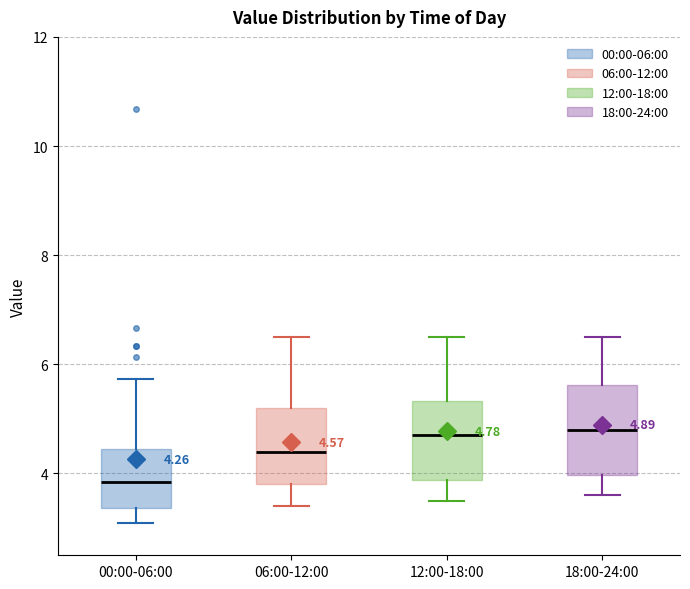

Which box's median line is the lowest?

00:00-06:00